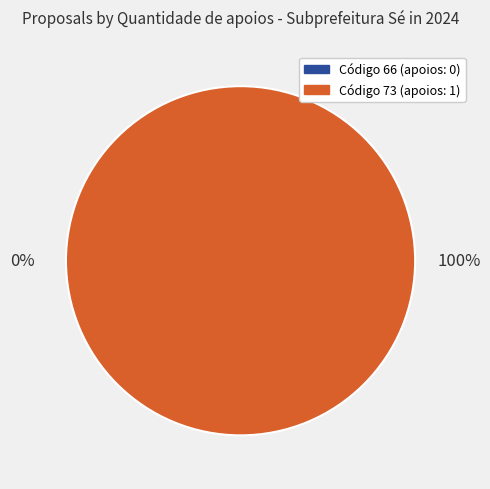

To the nearest percent, what is the difference between the 73 and 66 slice percentages?

100%